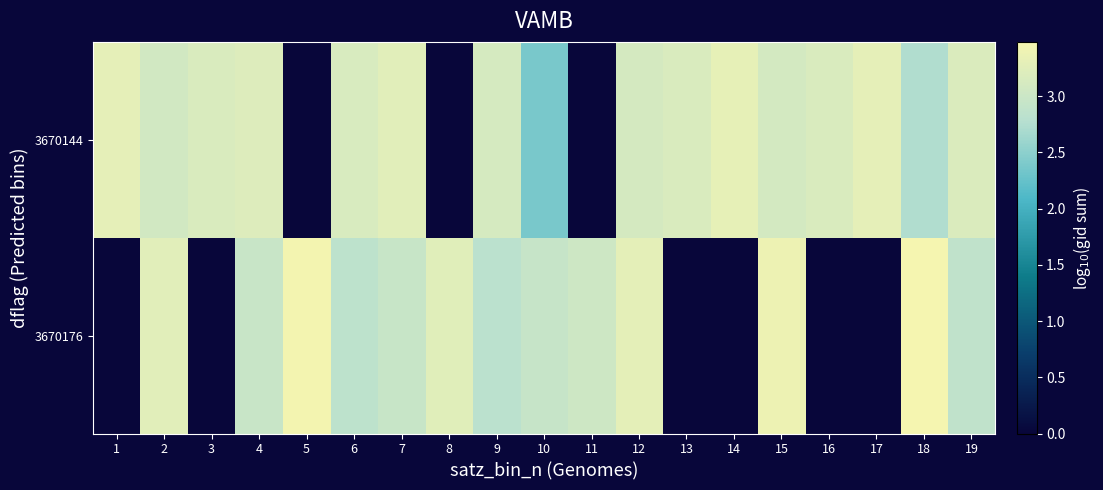

How many distinct data groups are displayed?

2